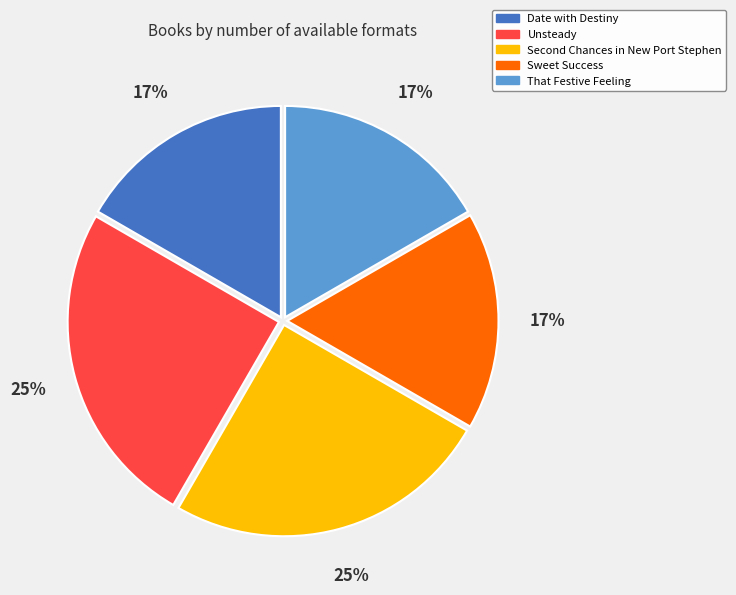

Is it true that Sweet Success is 26% of the pie?

False